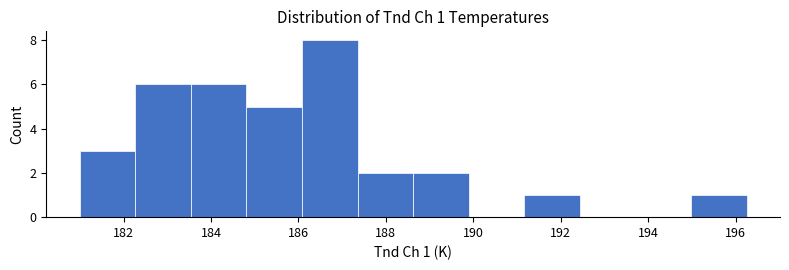

Which range on the x-axis has the tallest bar?

186.0 to 187.4